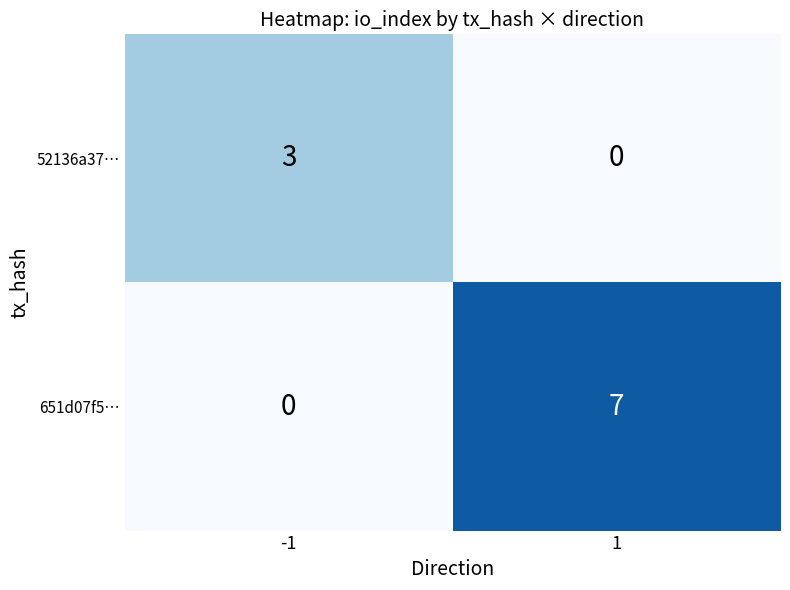

Reading left to right, extract all data points from this chart.

52136a37…: 3	0
651d07f5…: 0	7